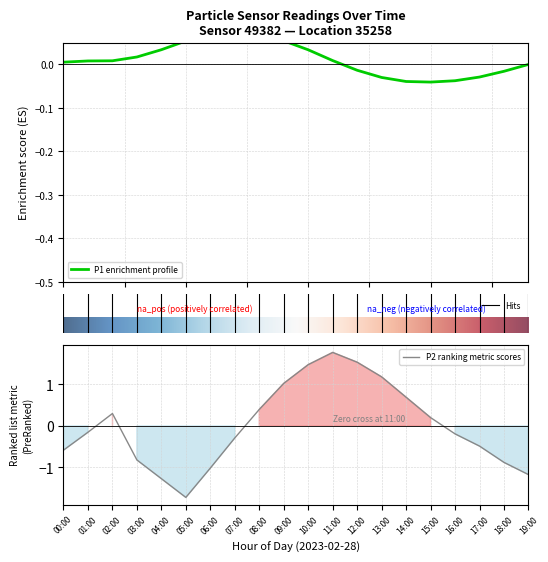

List the labels in order of value, smallest first.

05:00, 04:00, 19:00, 06:00, 18:00, 03:00, 00:00, 17:00, 07:00, 16:00, 01:00, 15:00, 02:00, 08:00, 14:00, 09:00, 13:00, 10:00, 12:00, 11:00